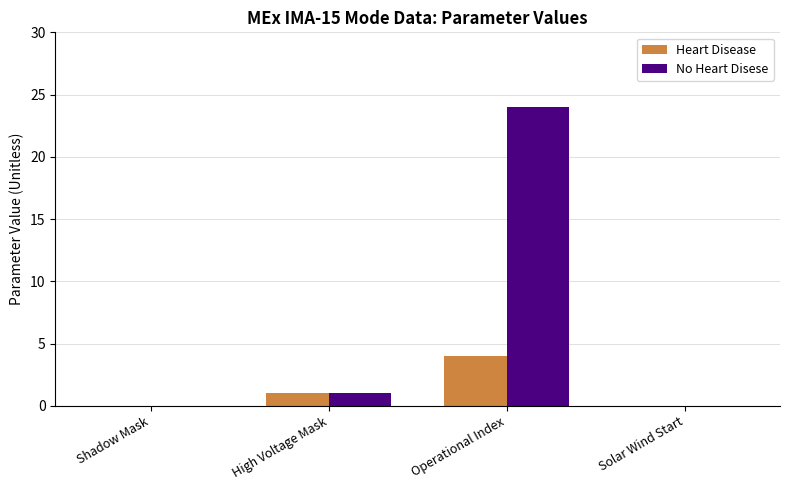

What is the maximum value shown in the chart?

24